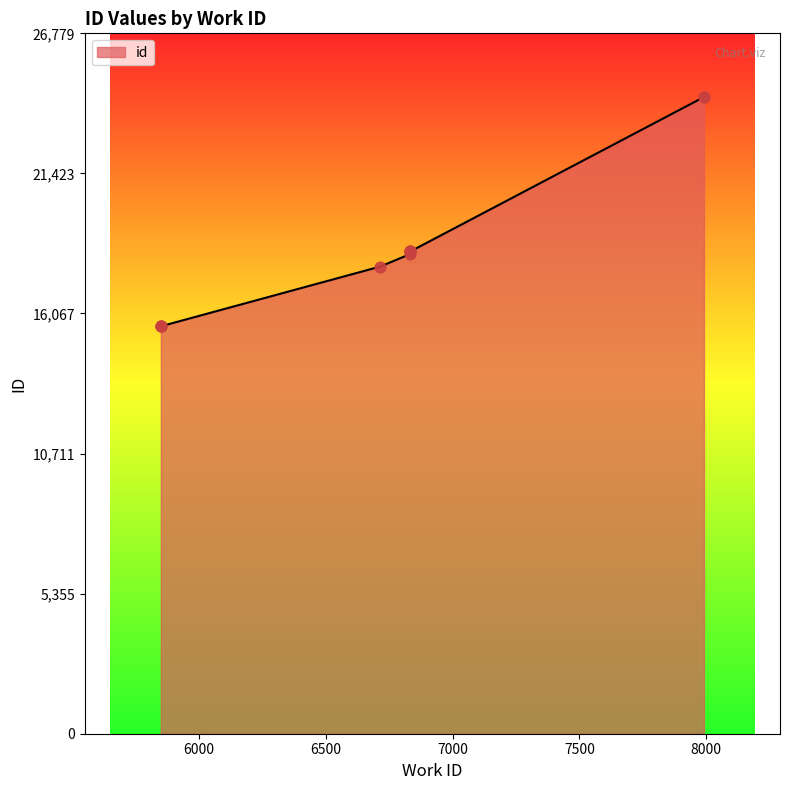

What is the change in value from 5850 to 7991?

+8763